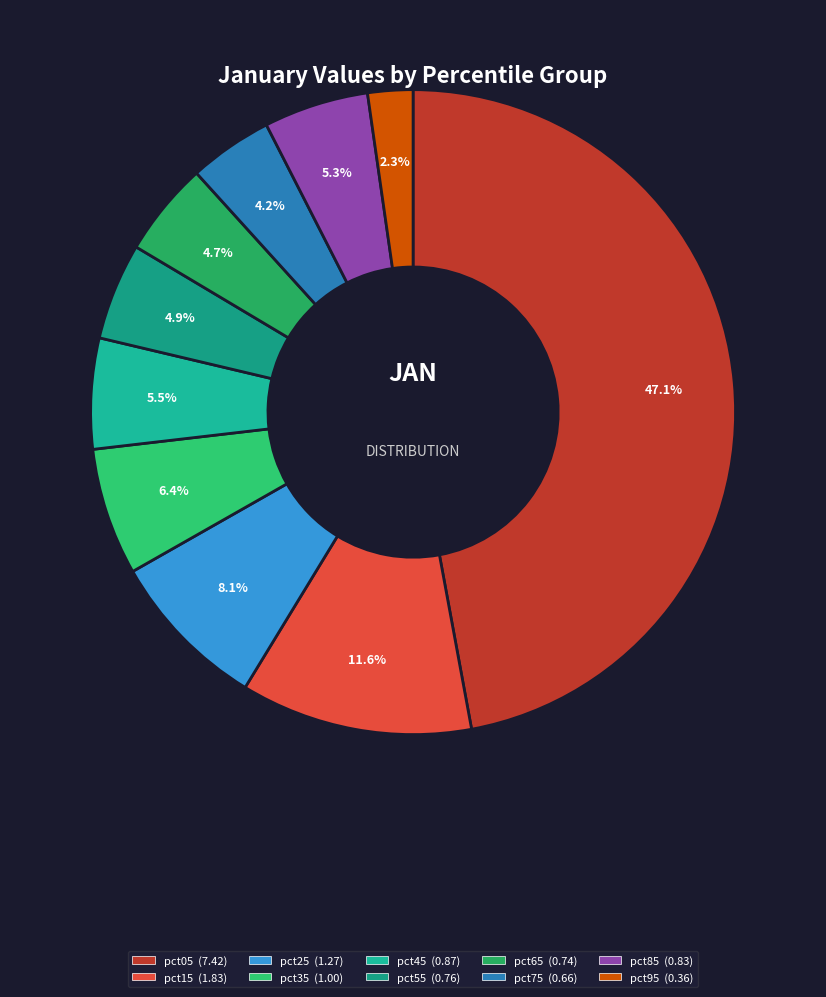

Is there a majority slice in this chart?

No